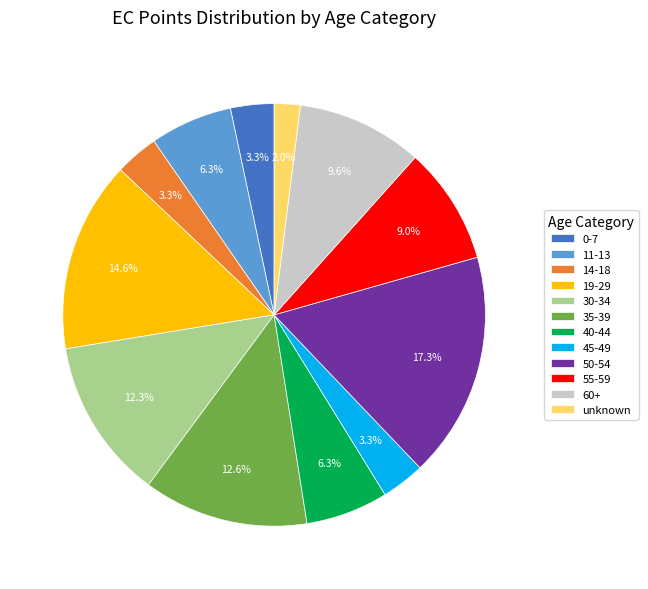

How much of the chart is everything except 45-49?

96.7%